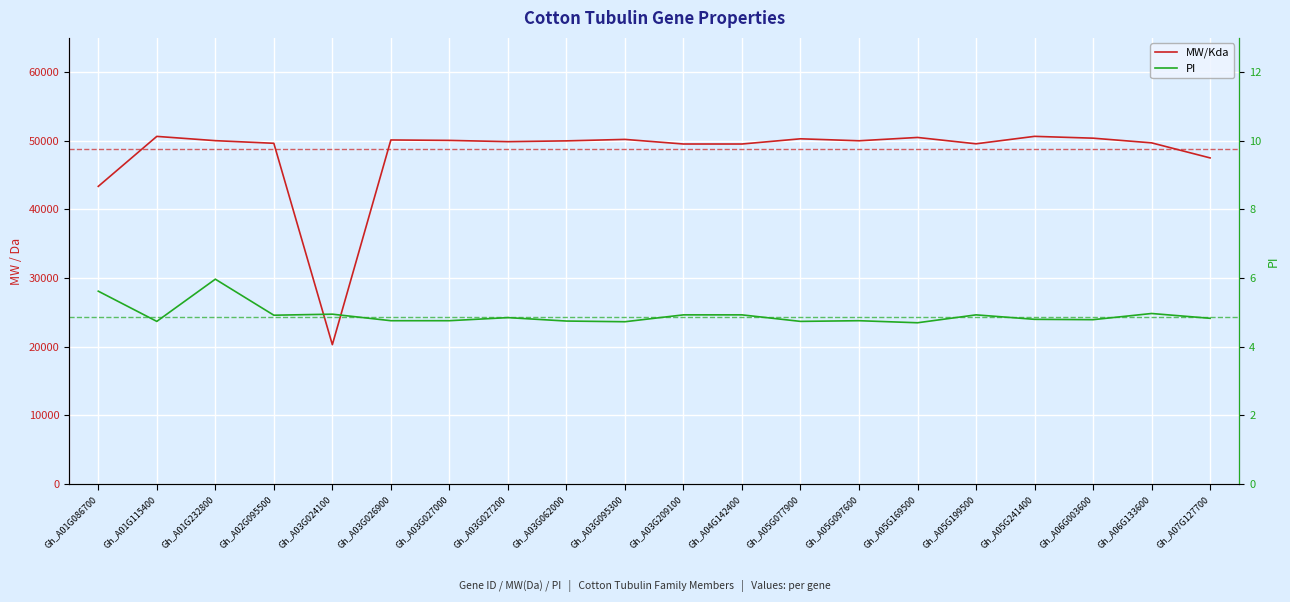

Where is the first local minimum for PI?

Gh_A01G115400